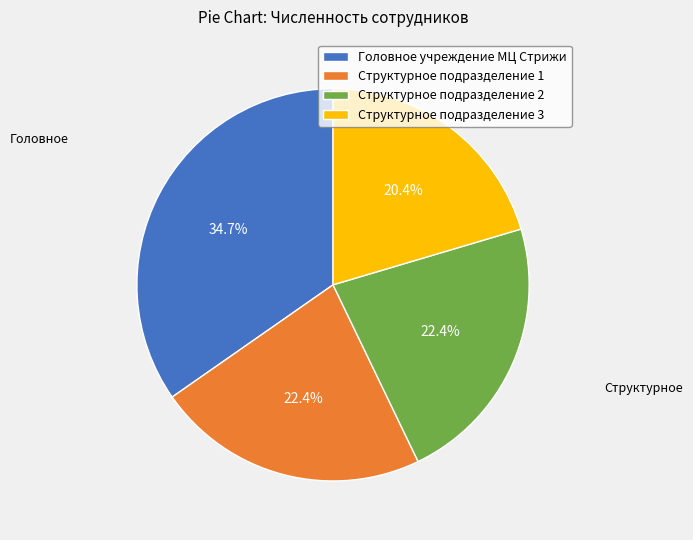

To the nearest percent, what percentage of the pie is Структурное подразделение 3?

20%